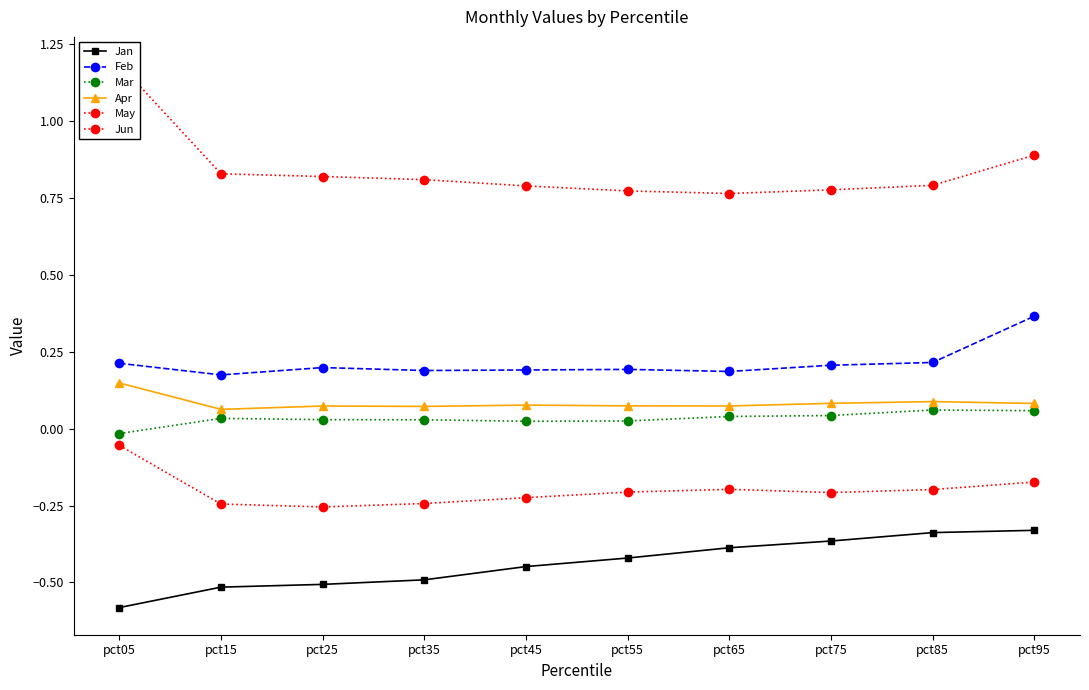

What is the difference between the maximum and minimum values in the Apr series?

0.1